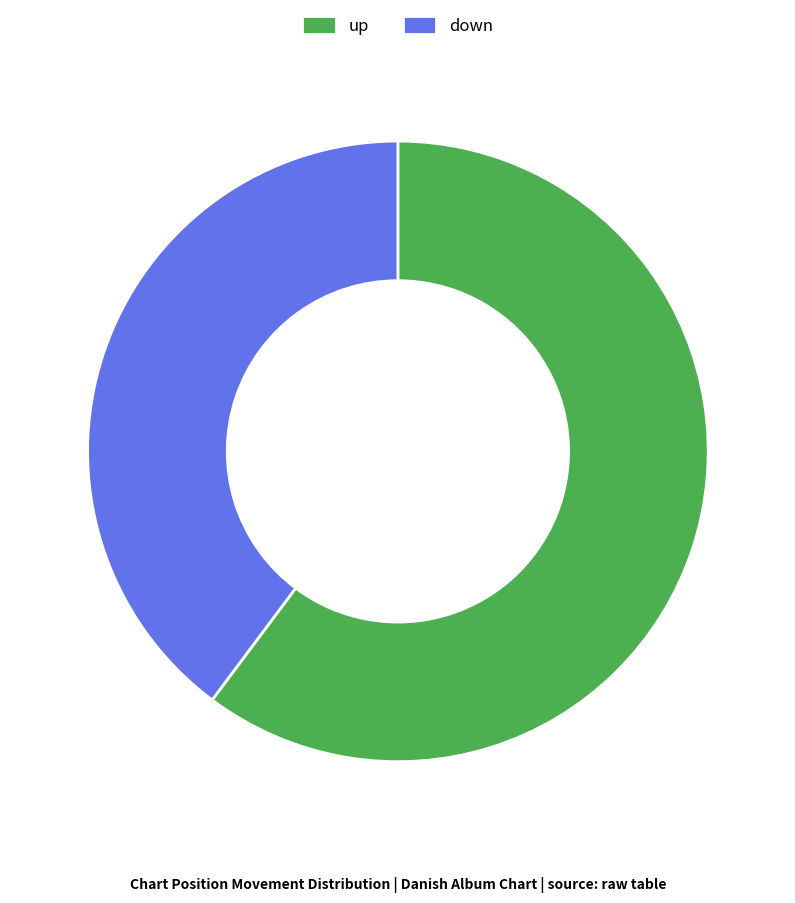

Approximately how many times larger is the value at down compared to up?

0.7